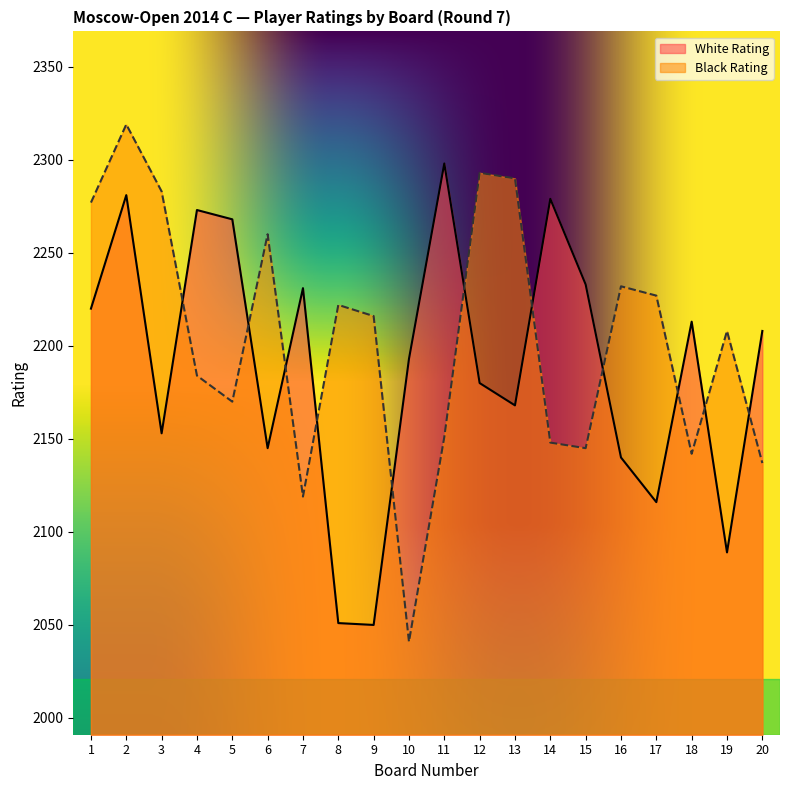

Where is the first local minimum for Black Rating?

5